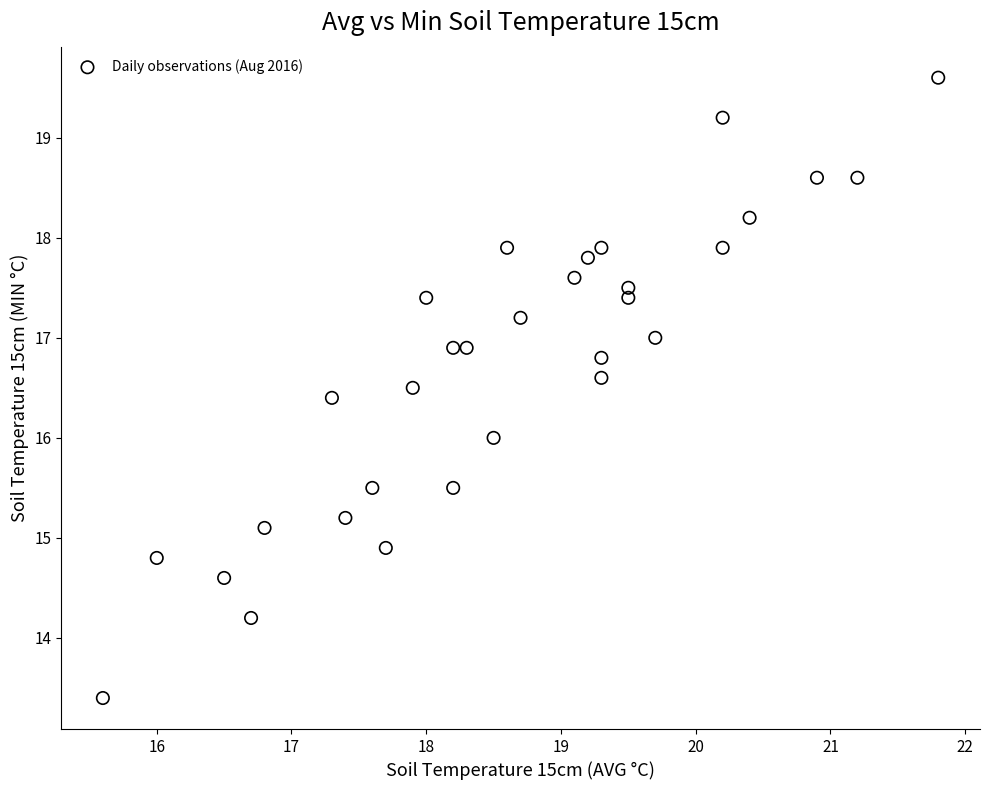

What is the range of X values (max minus min)?

6.2